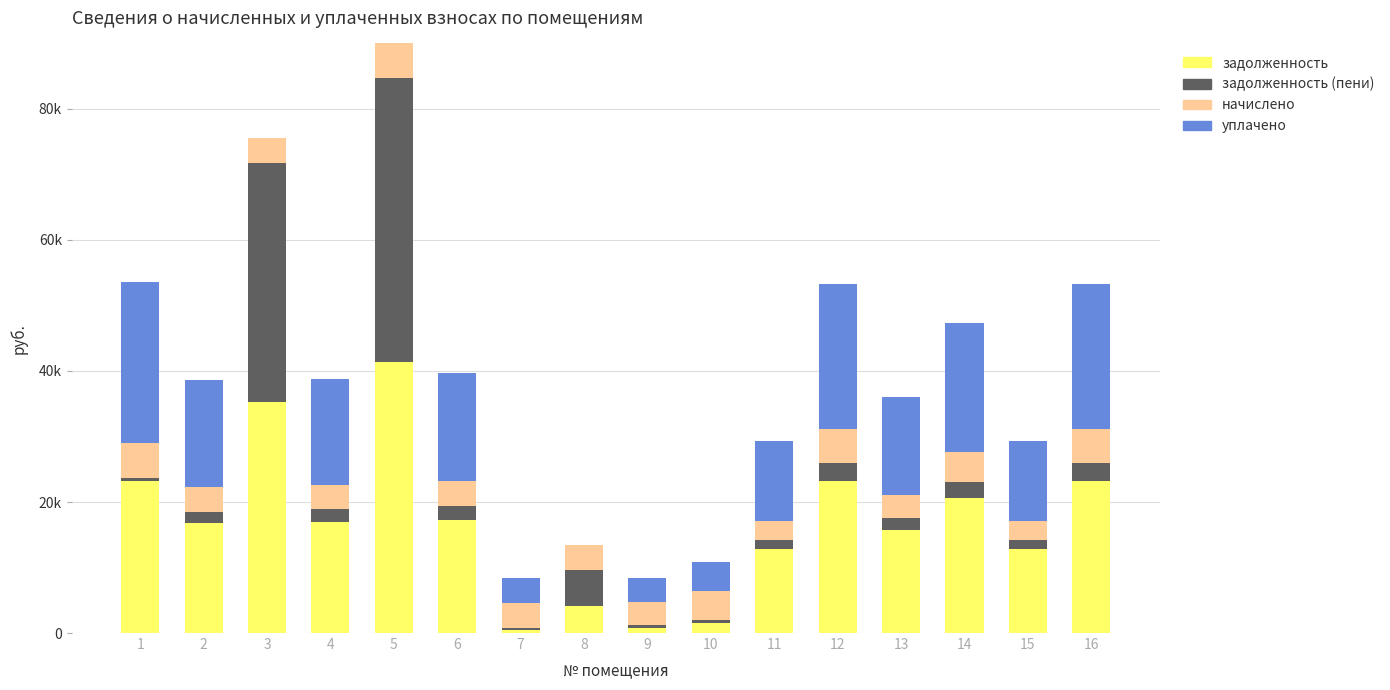

What are all the series names shown in the legend?

задолженность, задолженность (пени), начислено, уплачено